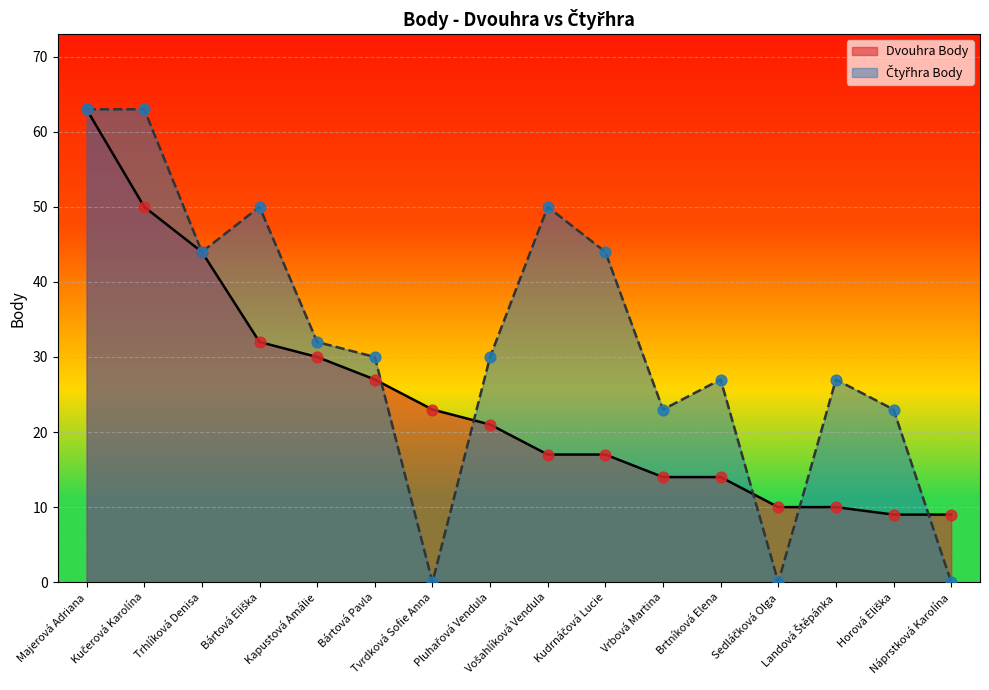

At how many categories does at least one series exceed 5?

16